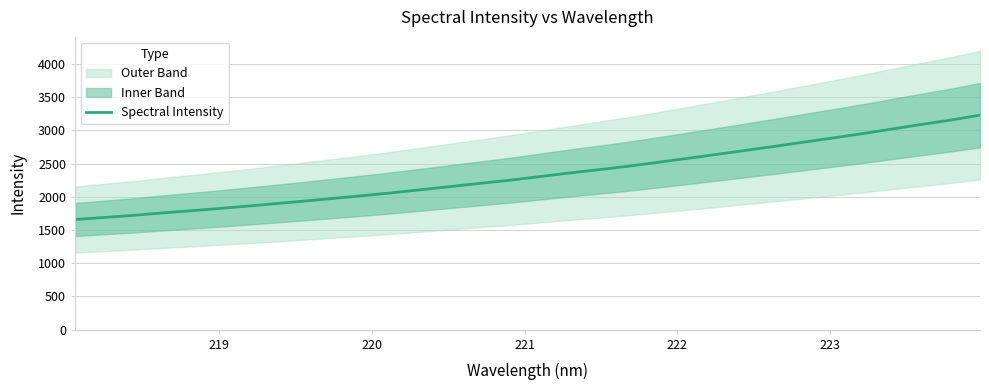

What is the minimum value for Spectral Intensity?

1658.5